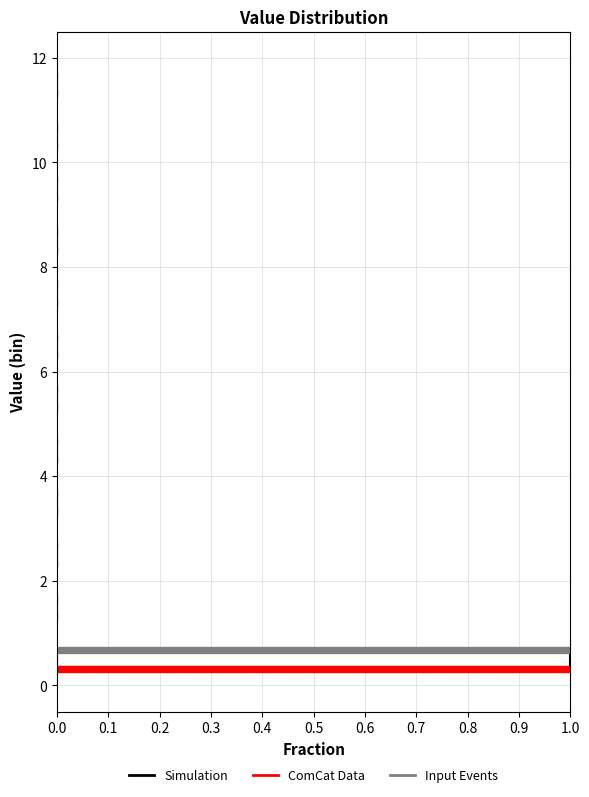

In the Input Events series, which range on the y-axis has the longest bar?

0 to 1